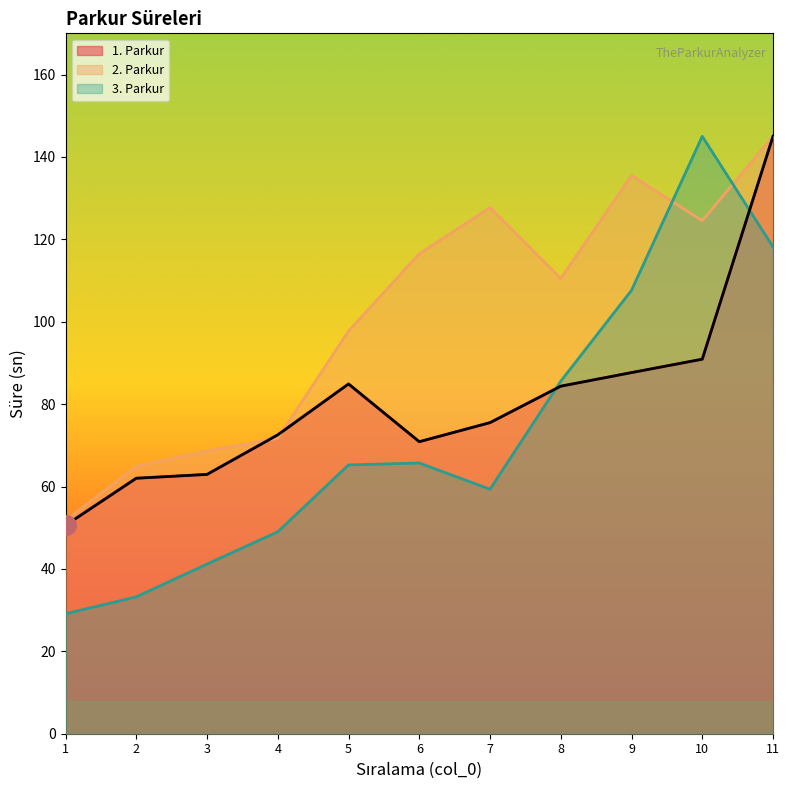

At how many categories does at least one series exceed 90?

7